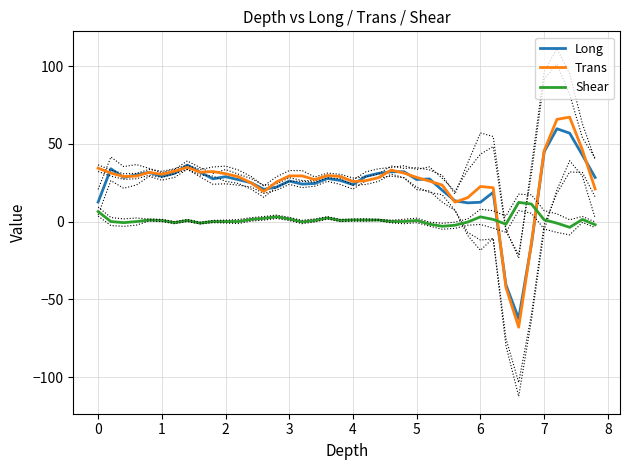

What value does the Trans series have at 1?

30.4